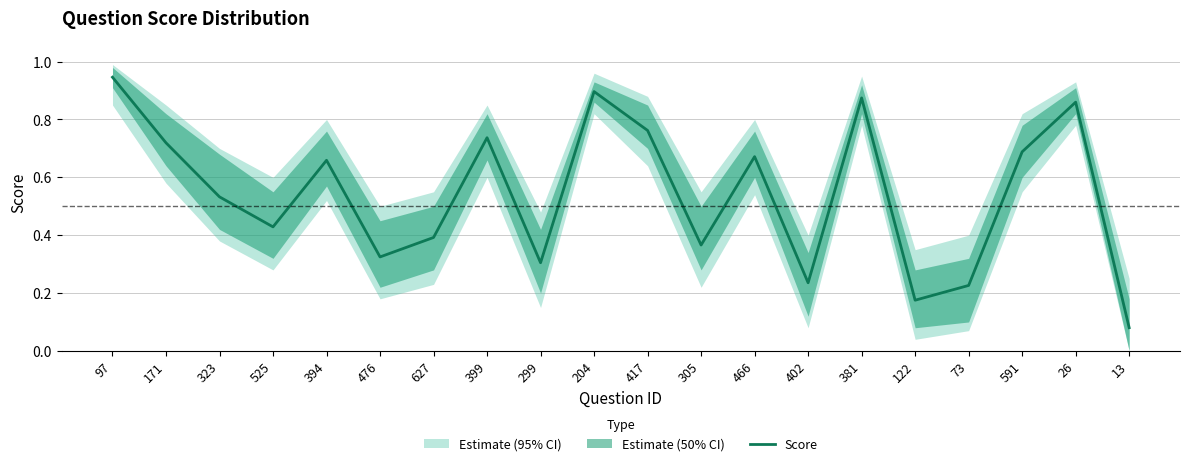

Is it true that the value at 73 is 0.4?

False